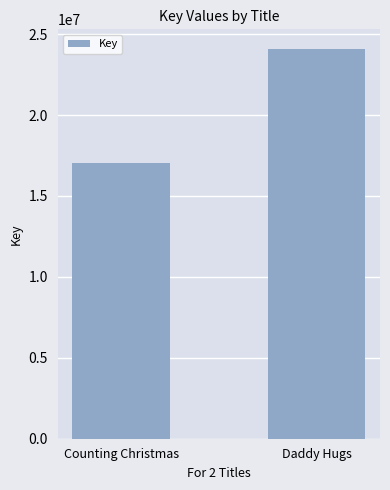

List the labels in order of value, largest first.

Daddy Hugs, Counting Christmas